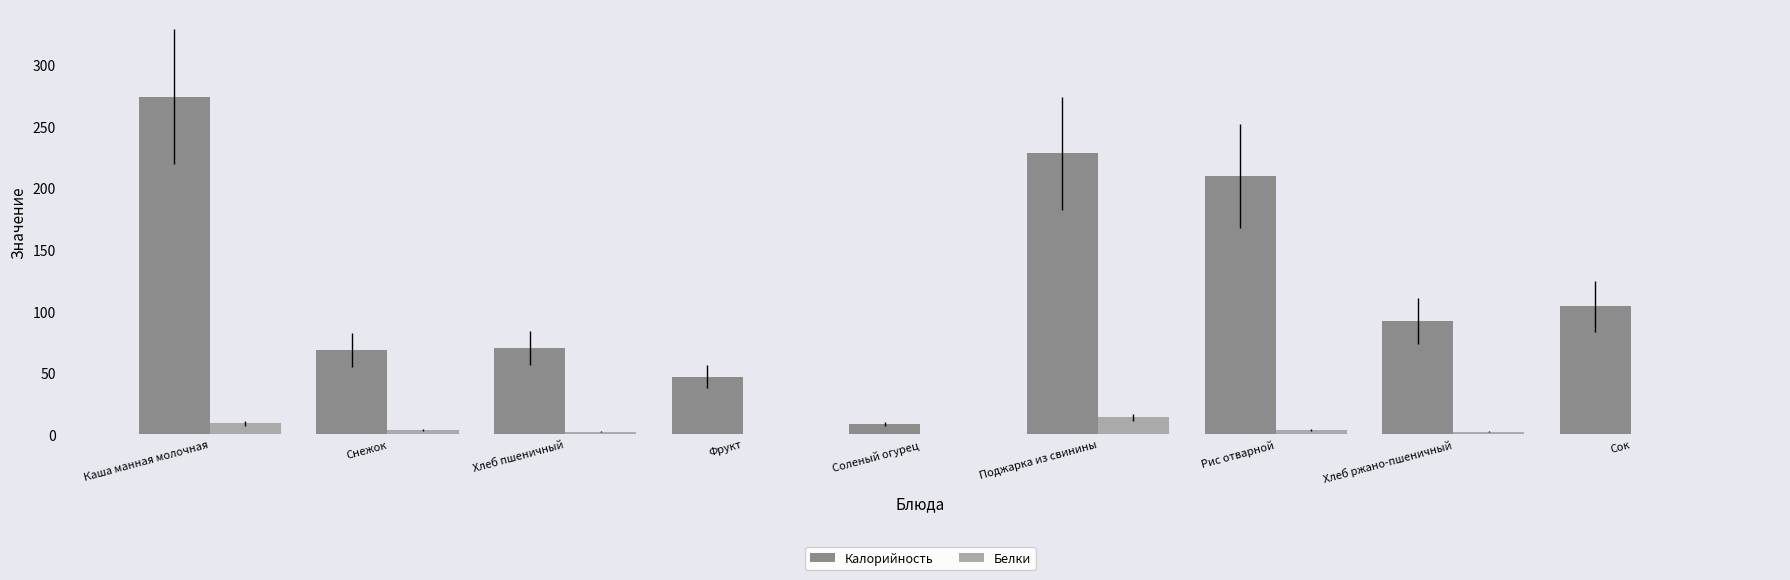

Which series has the largest total across all categories?

Калорийность